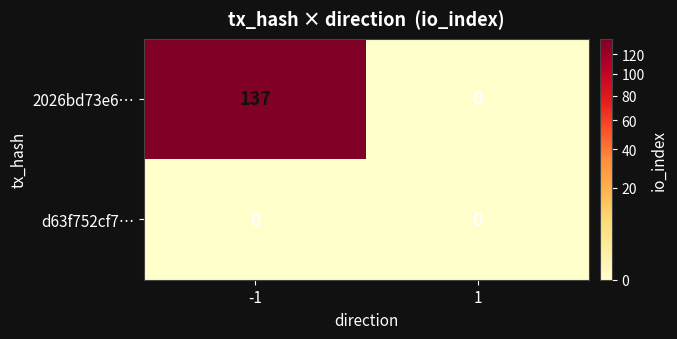

What is the sum of the 2026bd73e6… values at 1 and -1?

137